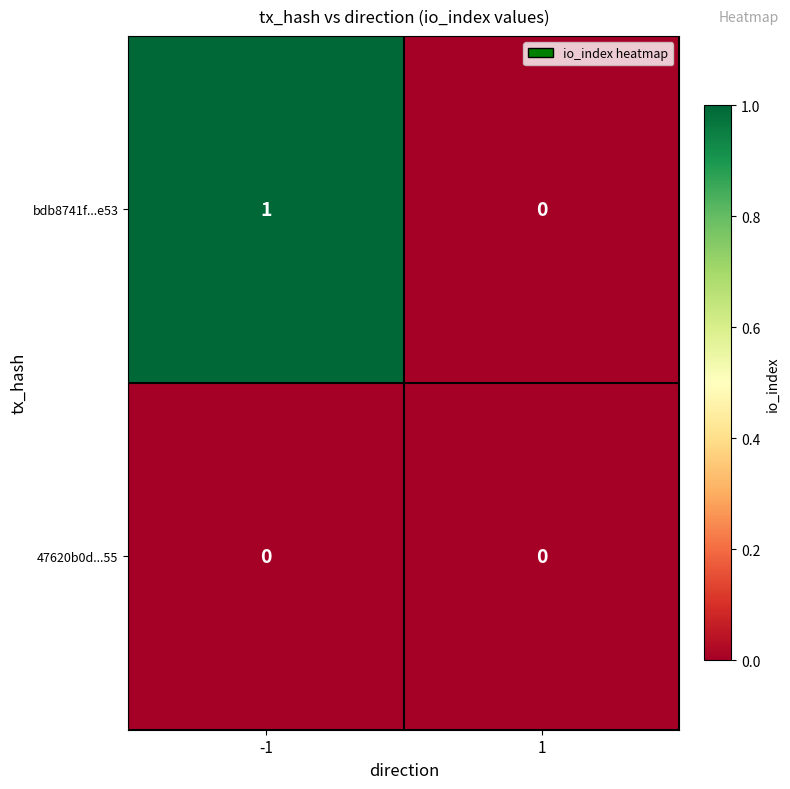

Which series changed the most between -1 and 1?

bdb8741f...e53